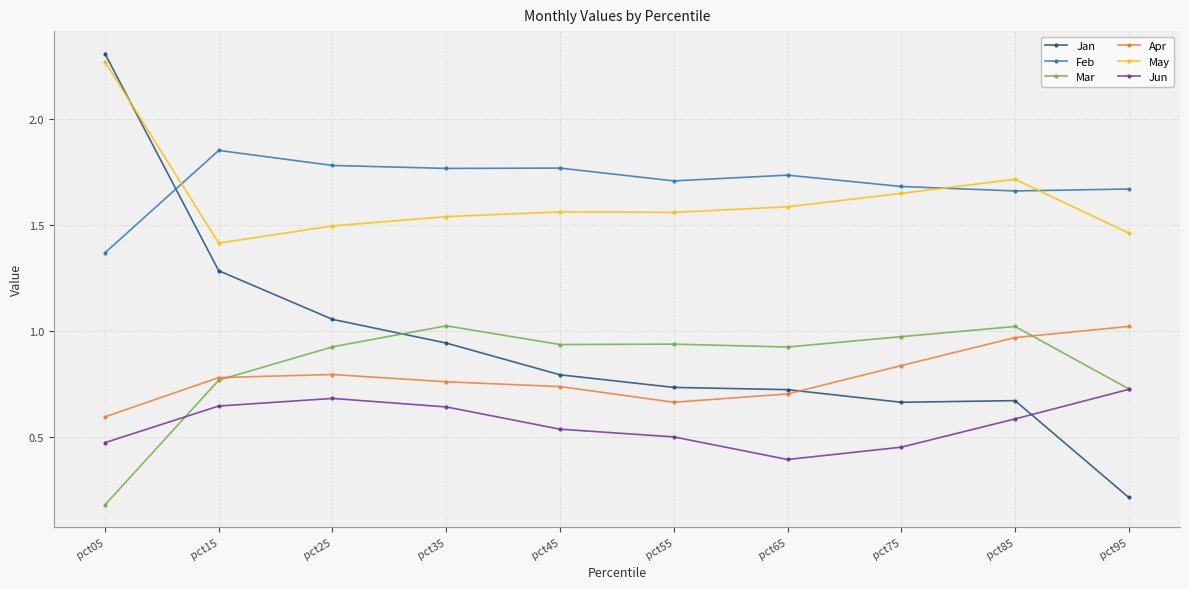

Does the chart display data point markers on the line(s)?

Yes